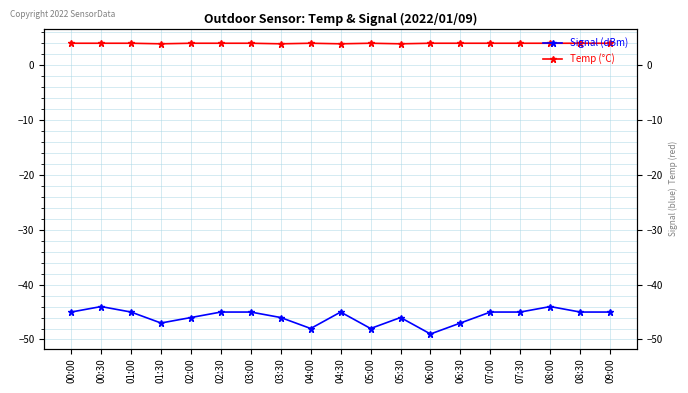

At how many categories does at least one series exceed -8?

19